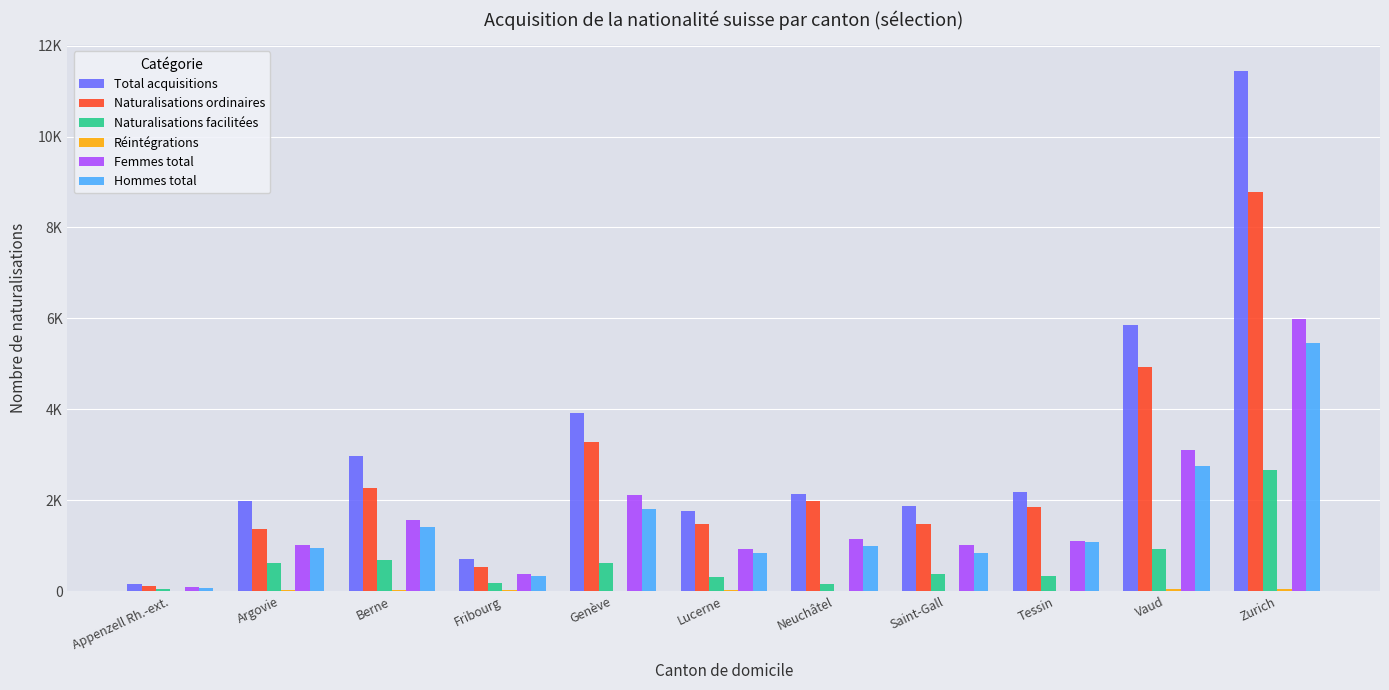

What is the spread (max minus min) of values at Saint-Gall?

1857